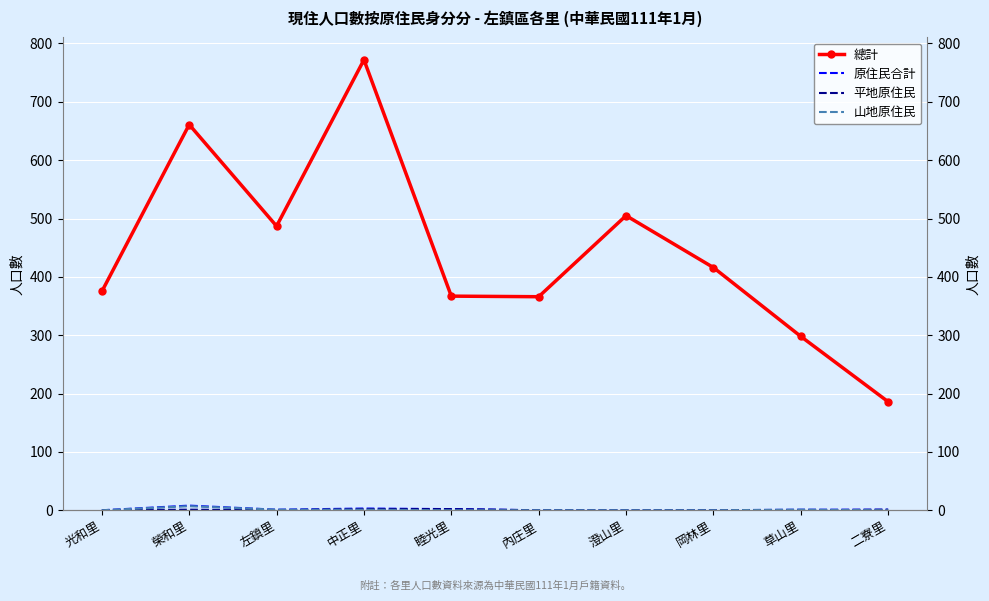

Rank the categories by 總計 value from lowest to highest.

二寮里, 草山里, 內庄里, 睦光里, 光和里, 岡林里, 左鎮里, 澄山里, 榮和里, 中正里